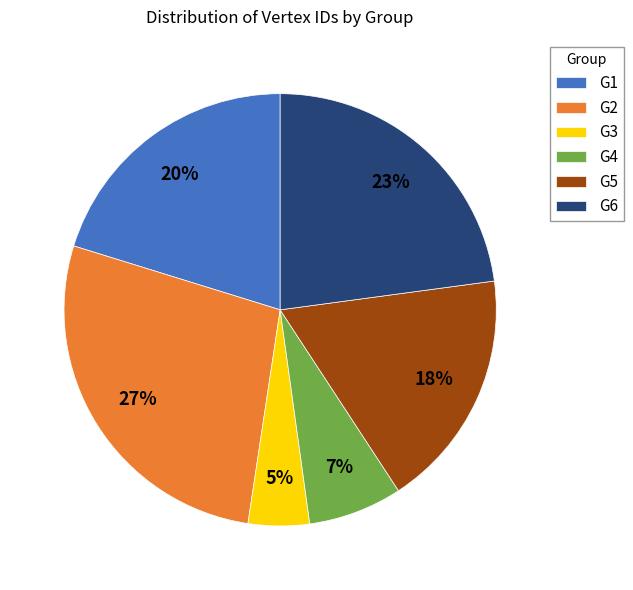

To the nearest percent, what portion does G5 represent?

18%